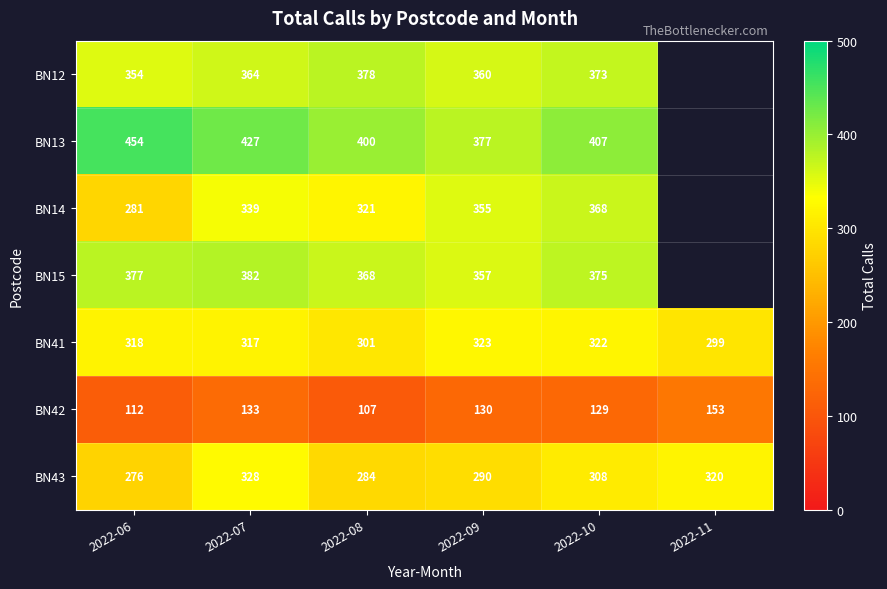

The value of BN41 at 2022-07 is 184.8. True or false?

False